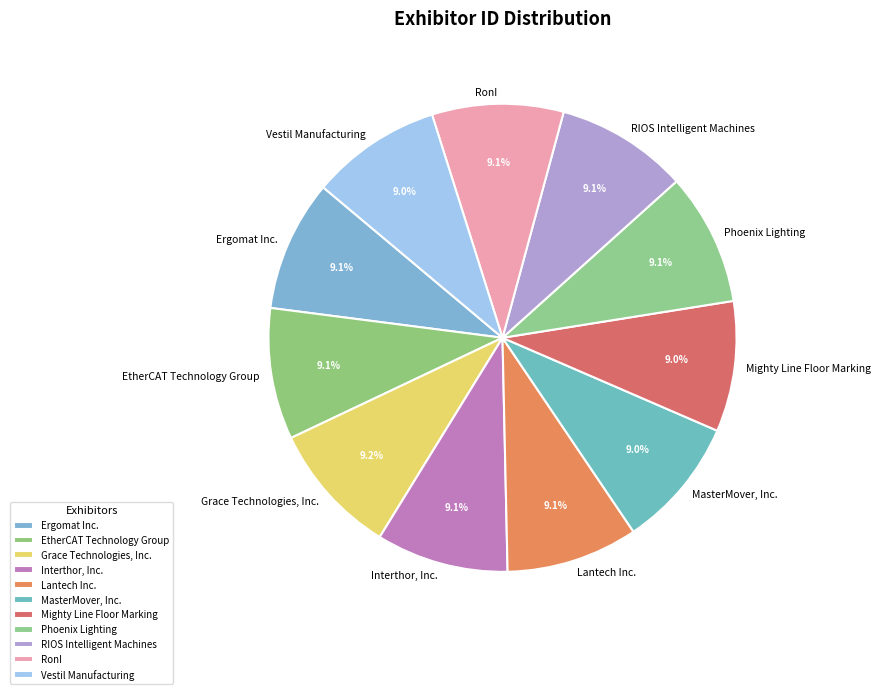

Is there a majority slice in this chart?

No